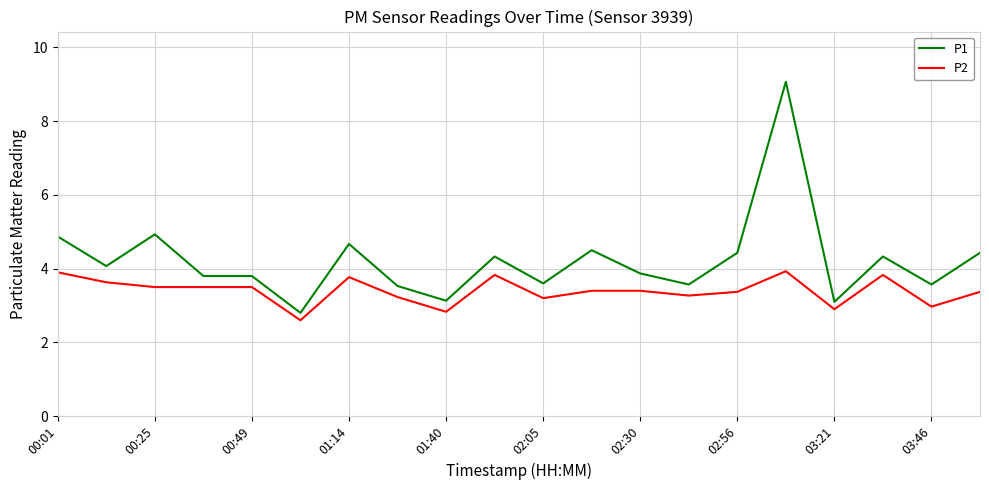

Which series has the largest total across all categories?

P1